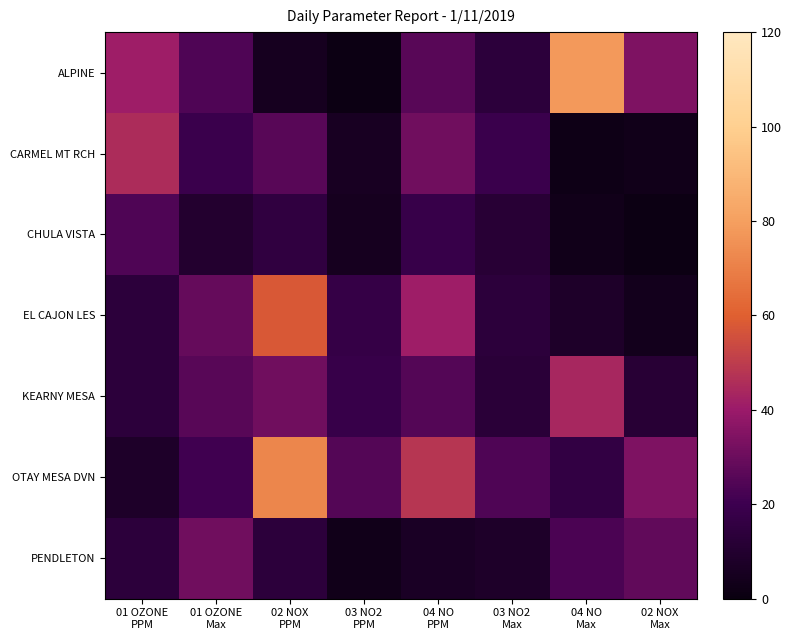

Which series has the widest spread of values?

ALPINE